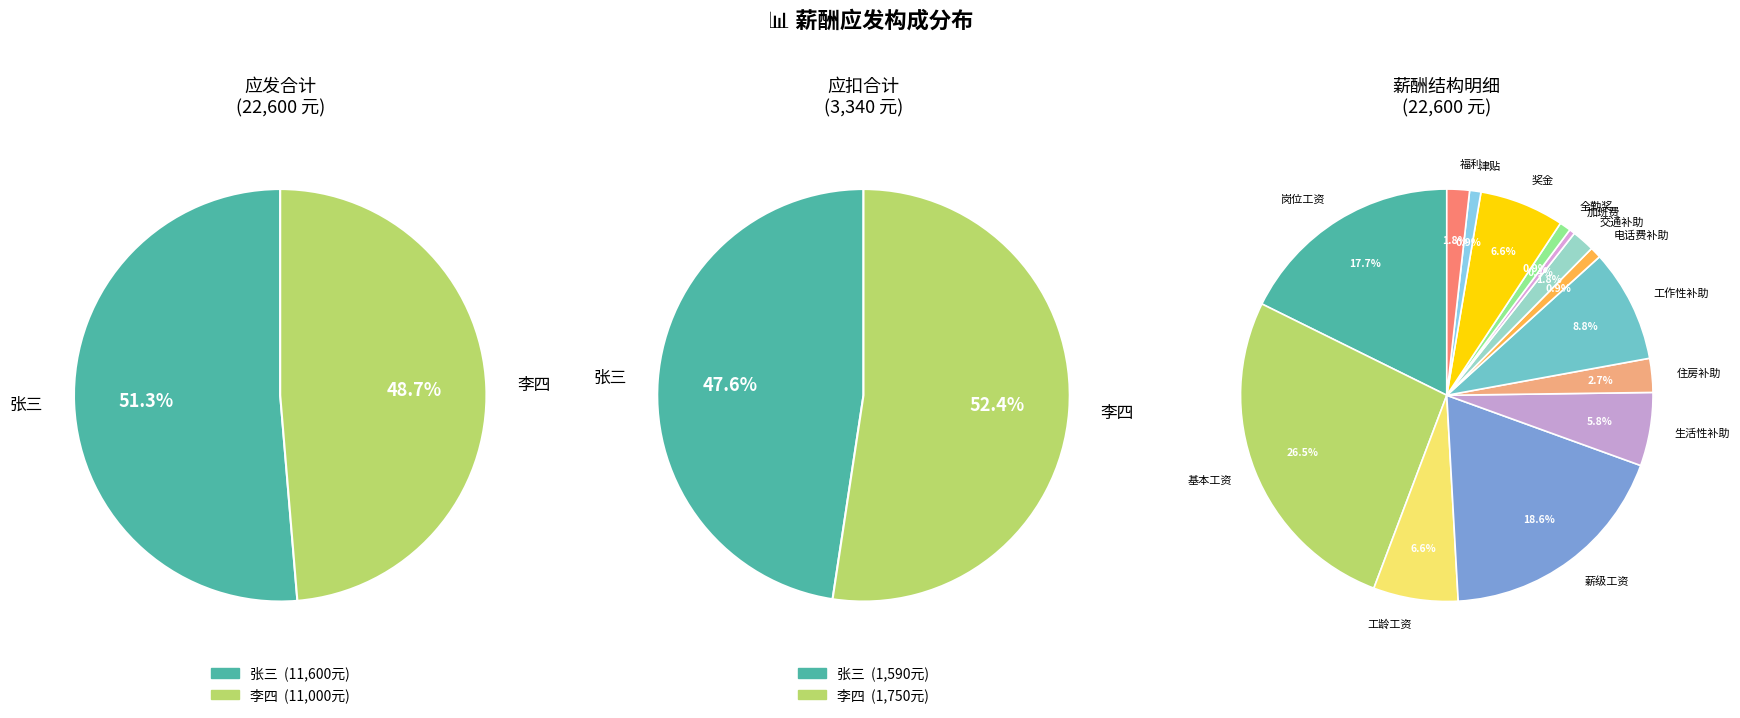

What is the total percentage of 李四 and 张三?

100.0%